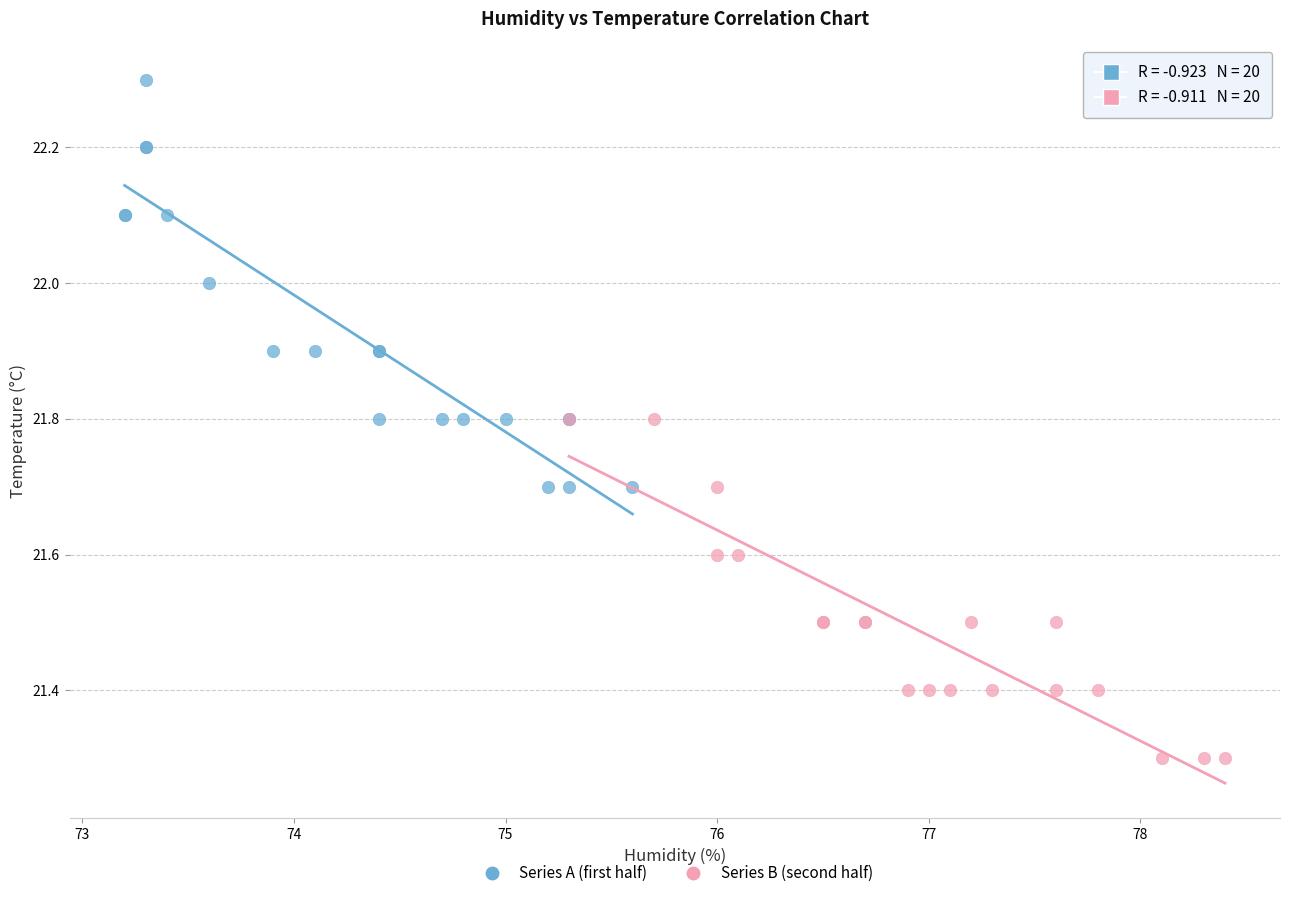

Which series contains the lowest Y value?

Series B (second half)